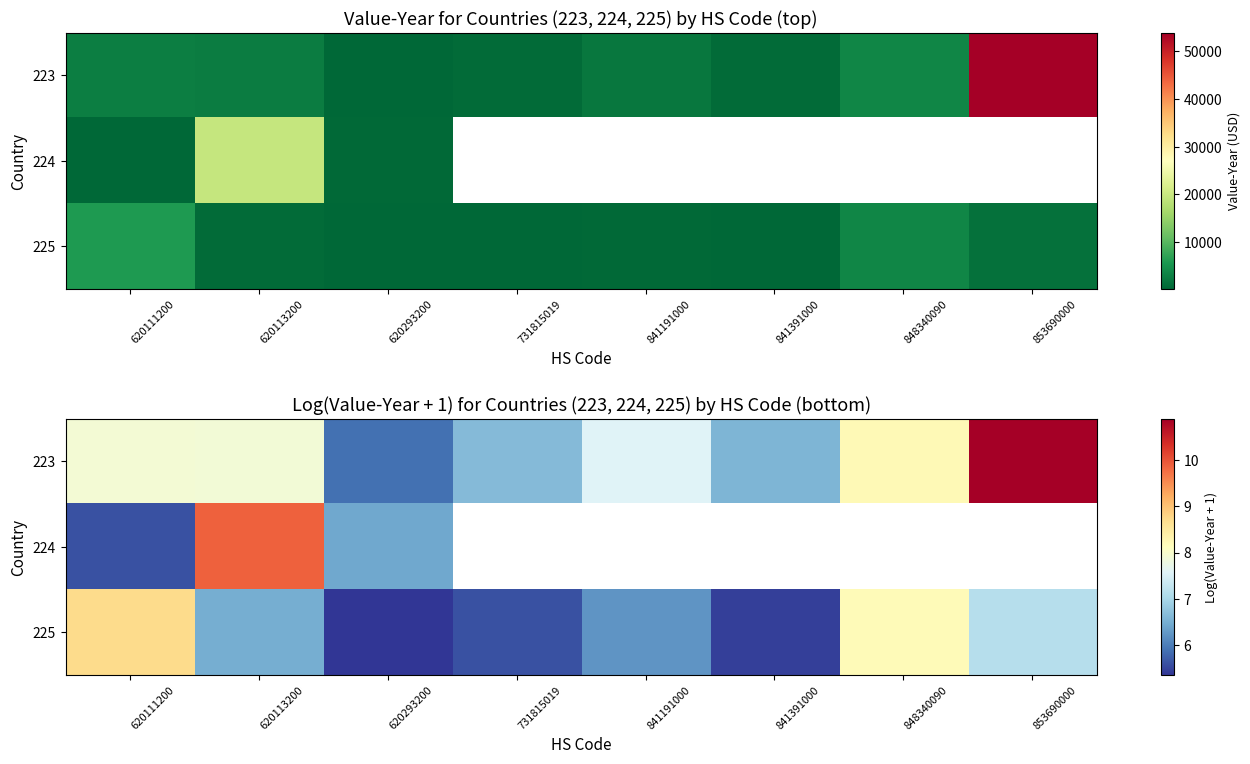

Which series has the largest range (max minus min)?

223